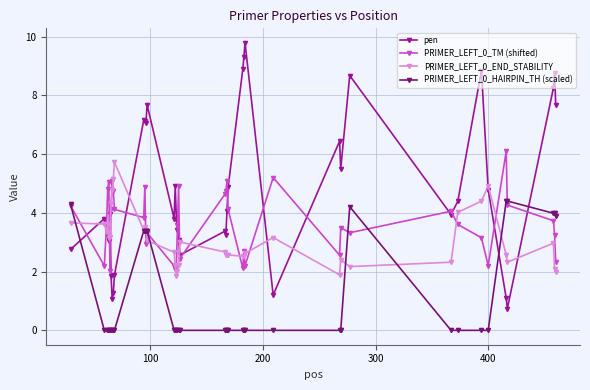

True or false: PRIMER_LEFT_0_HAIRPIN_TH (scaled) has more than 0 points higher than both neighbors.

True